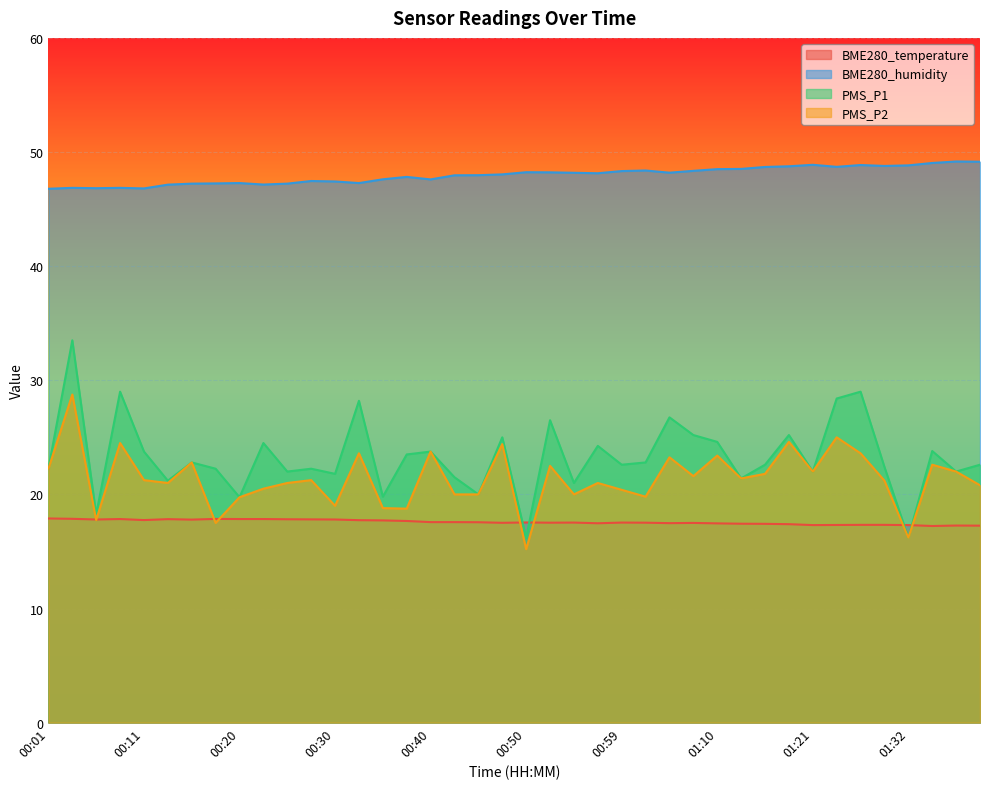

What is the label of the 21st point from the left?

00:50